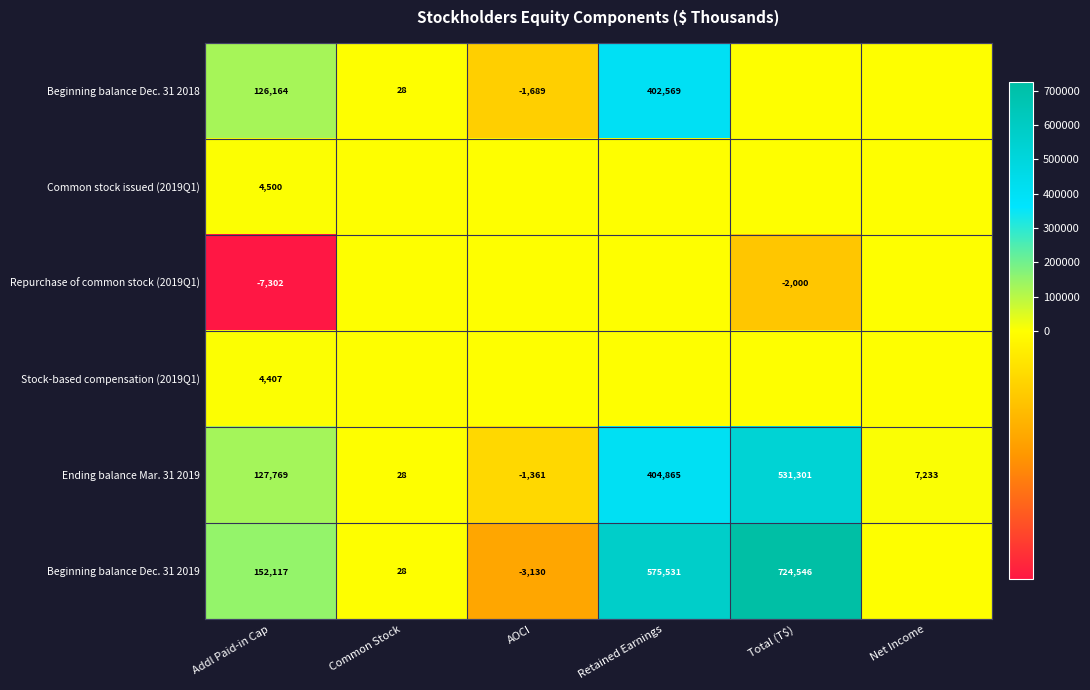

Is it true that Beginning balance Dec. 31 2019 equals 985648 at Retained Earnings?

False